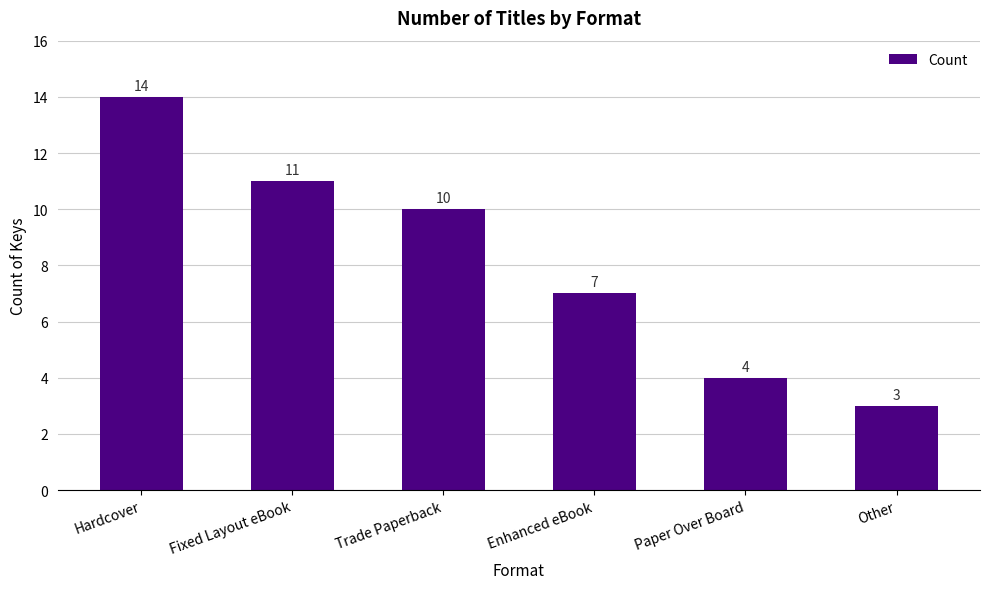

How many bars are there in total?

6